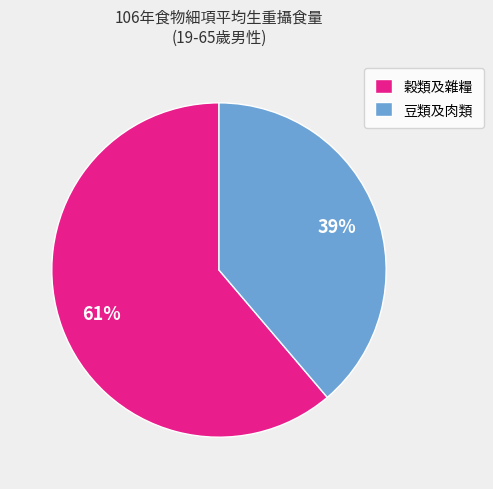

To the nearest percent, what percentage of the pie is 豆類及肉類?

39%